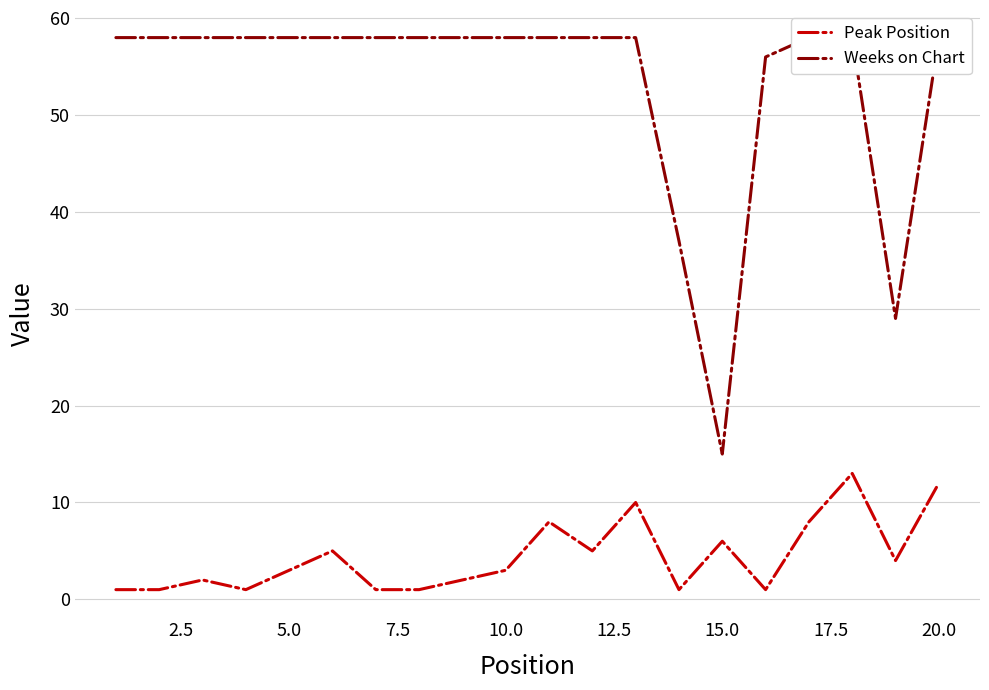

Rank the series by their average value, from lowest to highest.

Peak Position, Weeks on Chart